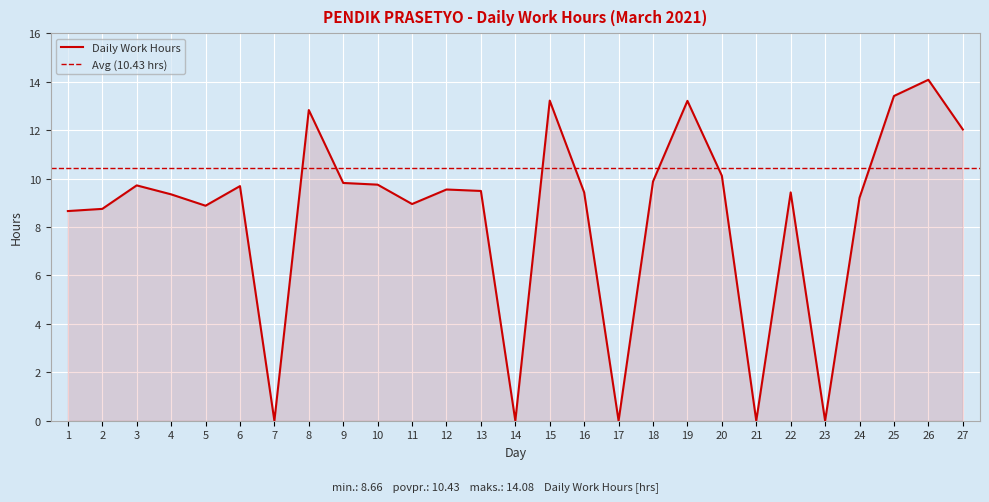

What is the difference between the second highest and minimum values?

13.4